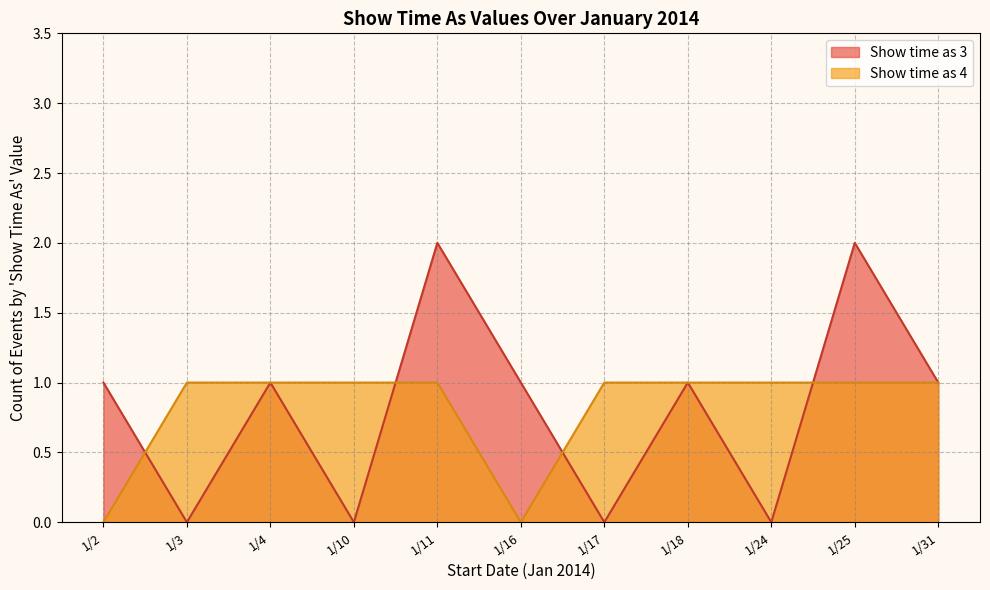

Which has a higher value, 1/31/2014 or 1/2/2014?

1/31/2014